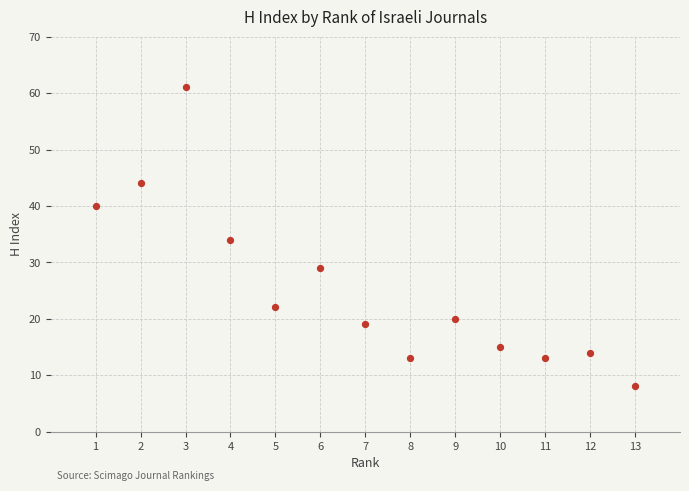

What is the range of X values (max minus min)?

12